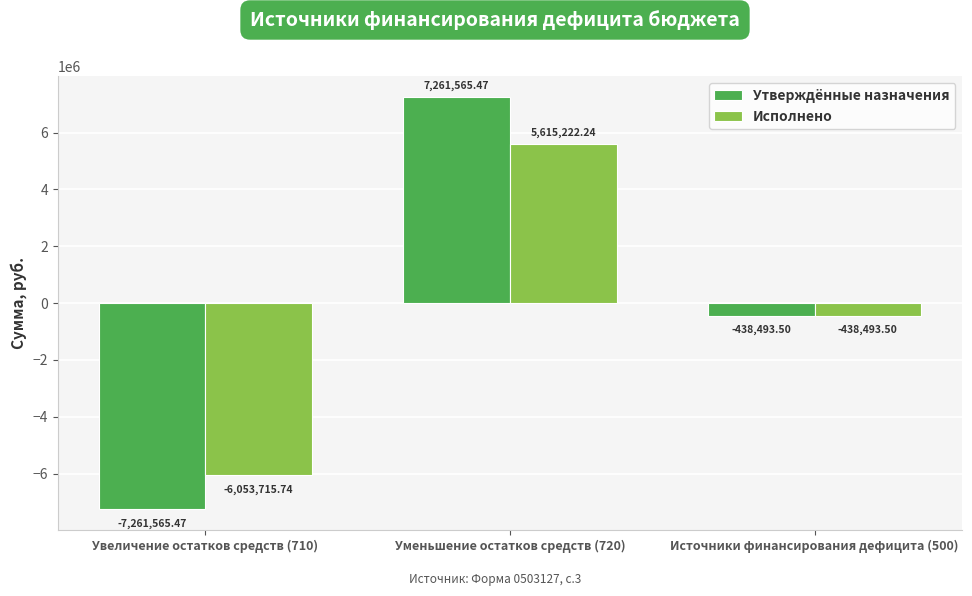

List the series in order of their peak value, lowest first.

Исполнено, Утверждённые назначения